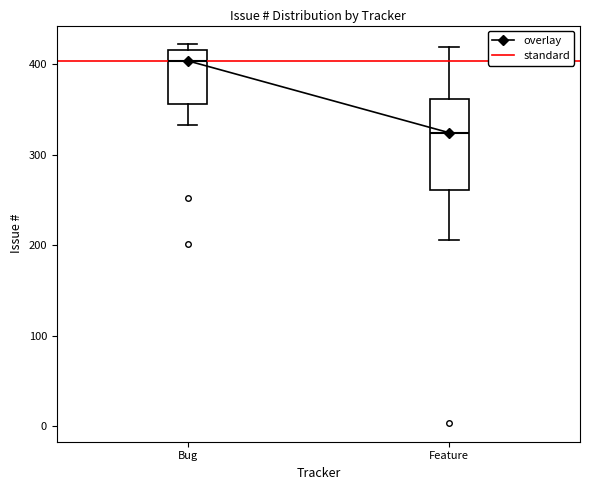

Where is the upper edge of the box for Bug on the y-axis? The values are not printed on the chart, so give them approximately, as read against the axis.

420